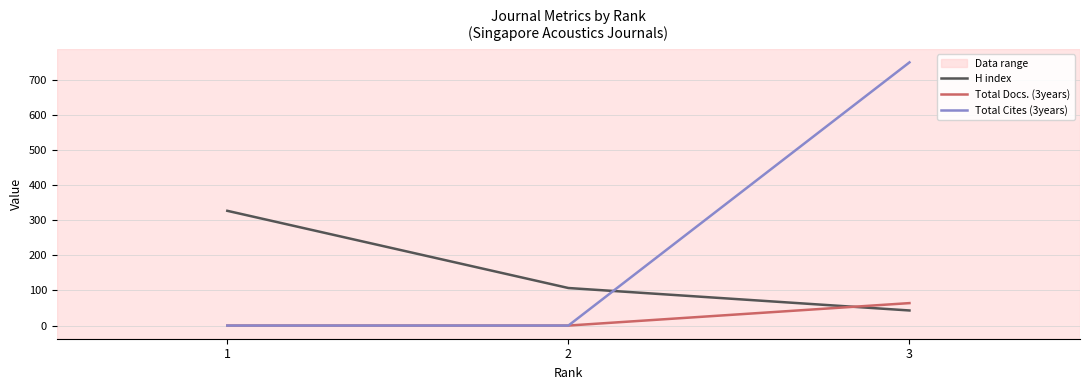

Where is H index nearest to the value 185?

2